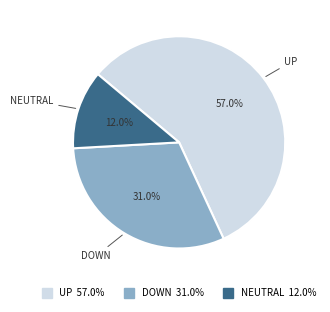

Is there a majority slice in this chart?

Yes